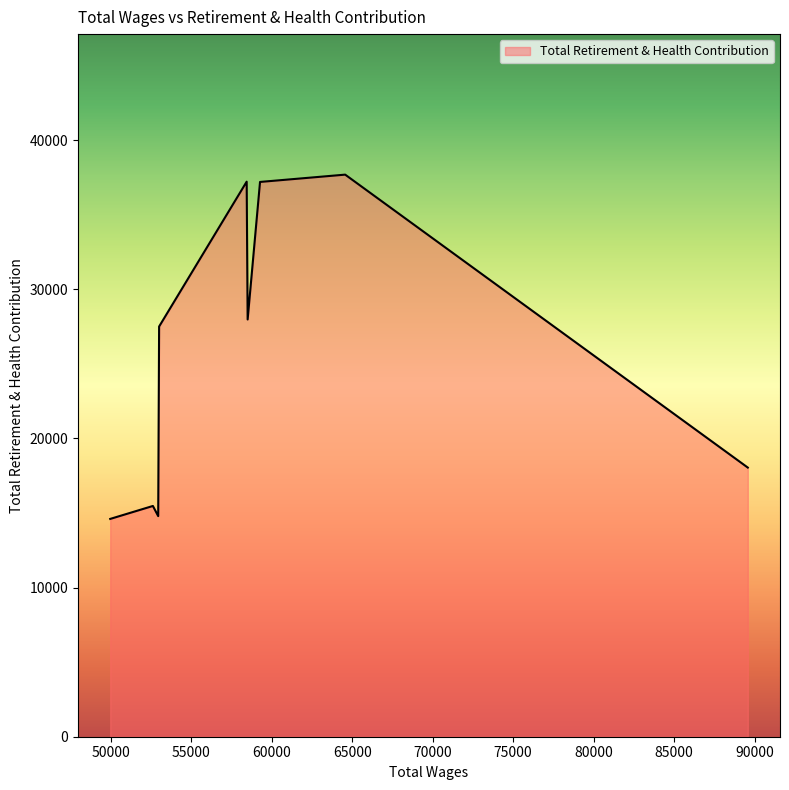

What is the maximum value shown in the chart?

37695